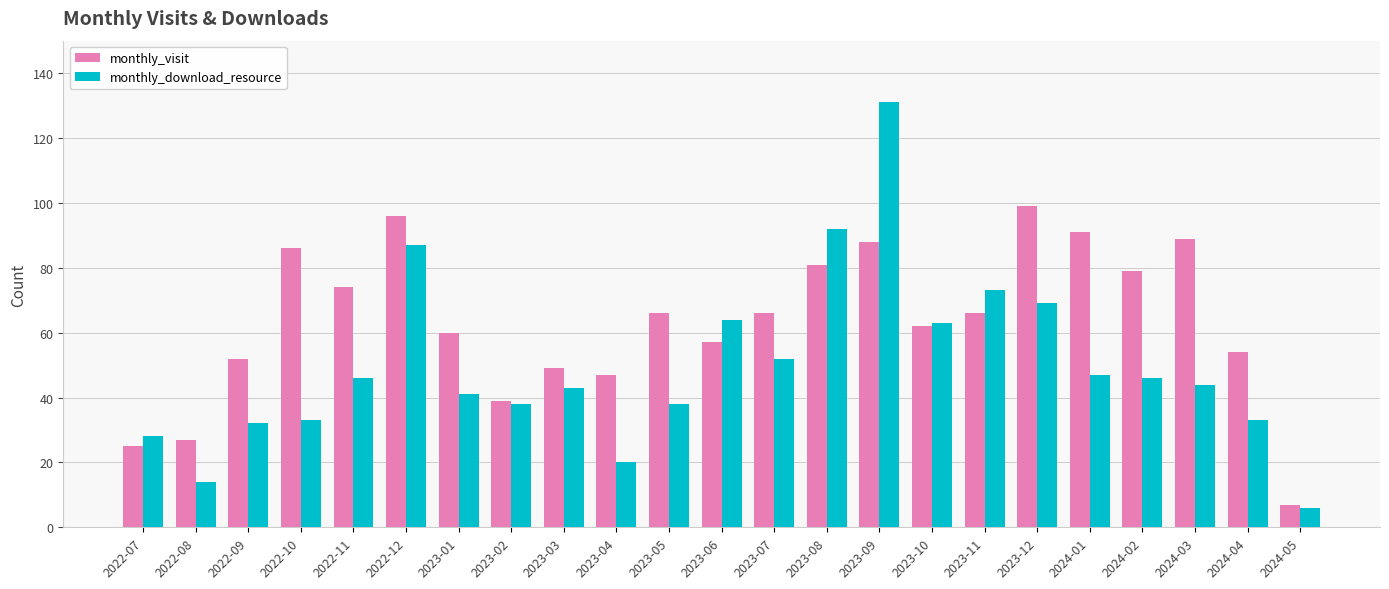

Rank the series by their maximum value, from highest to lowest.

monthly_download_resource, monthly_visit